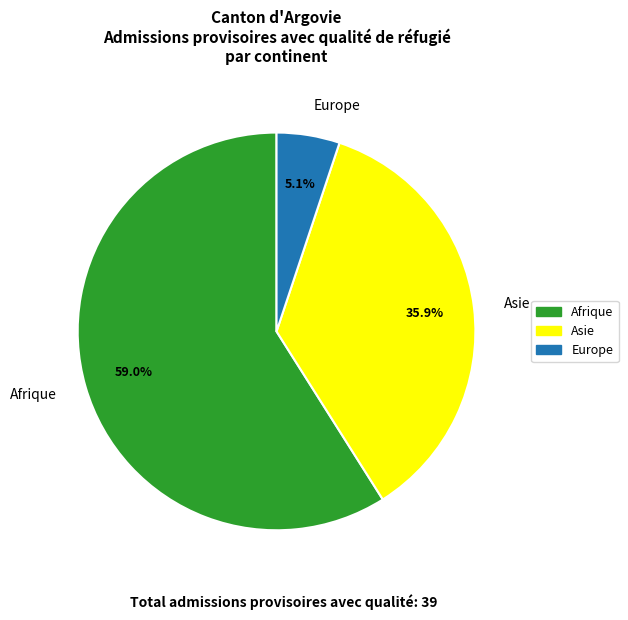

Rank the categories by value from lowest to highest.

Europe, Asie, Afrique